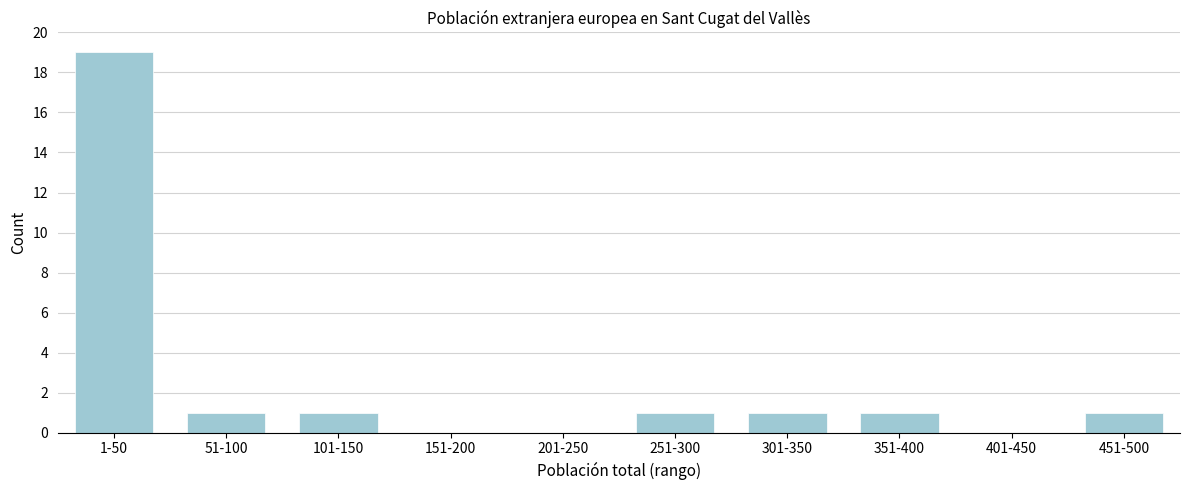

Reading left to right, transcribe all the data shown in this chart.

1-50=19	51-100=1	101-150=1	151-200=0	201-250=0	251-300=1	301-350=1	351-400=1	401-450=0	451-500=1